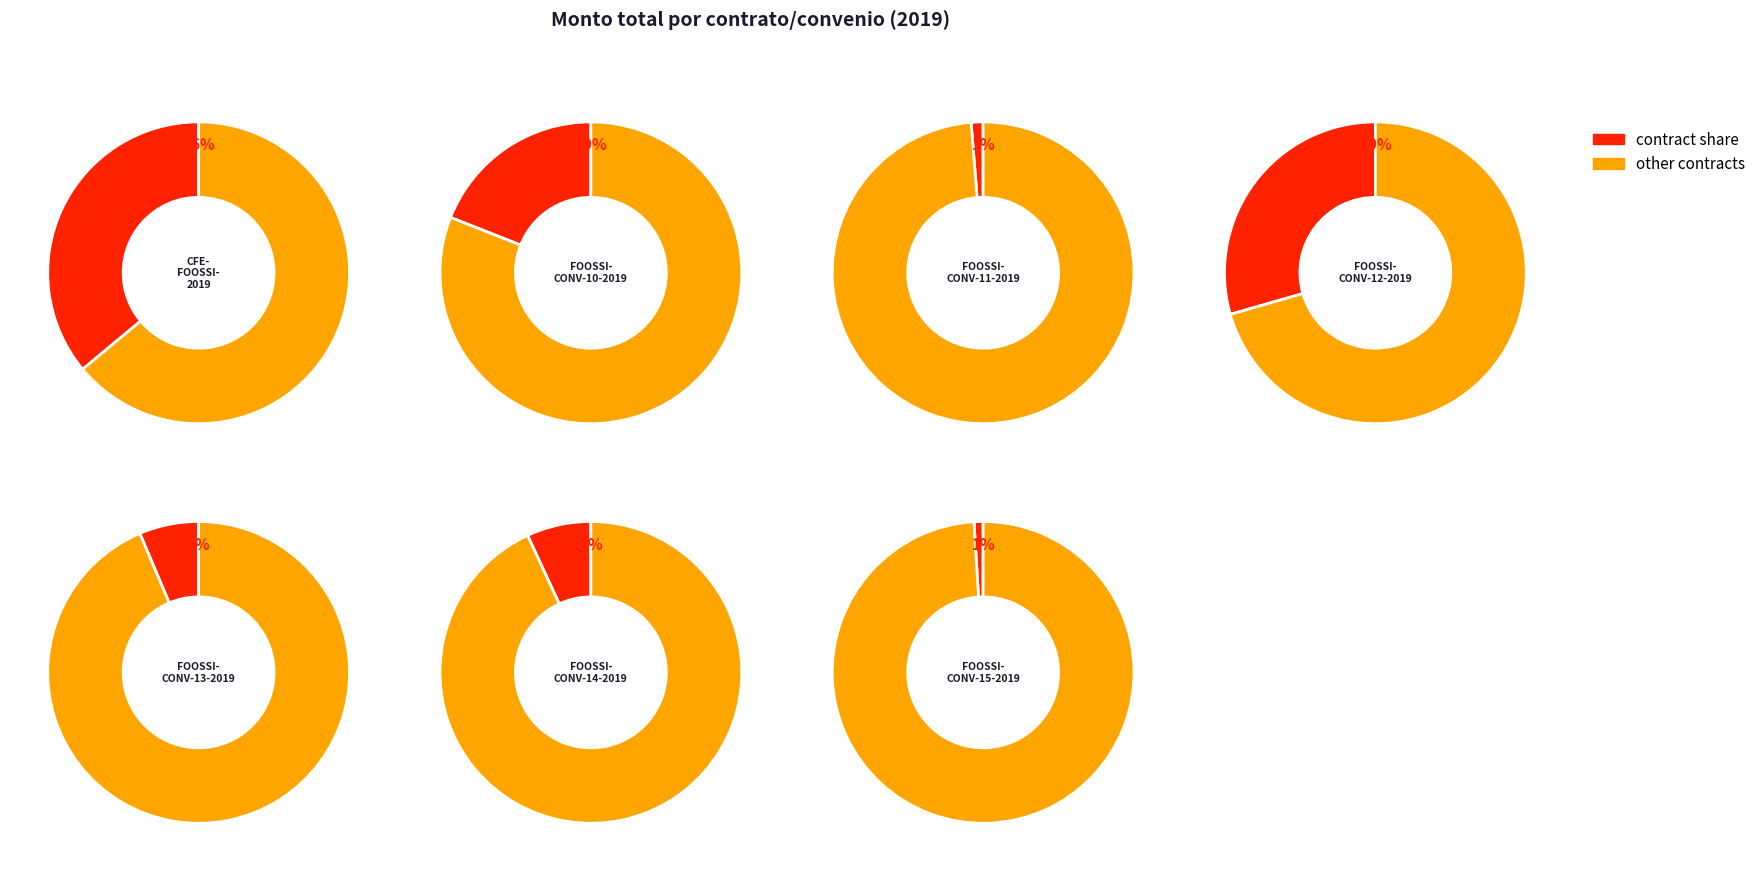

To the nearest percent, what portion does FOOSSI-CONV-11-2019 represent?

1%